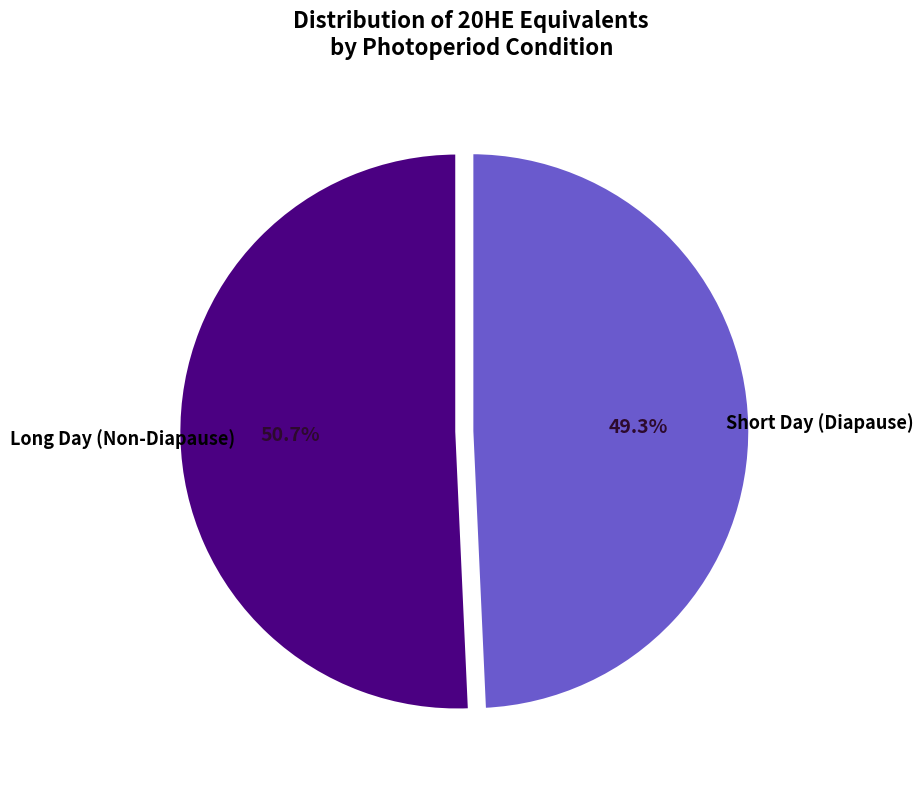

How many slices are in this pie chart?

2